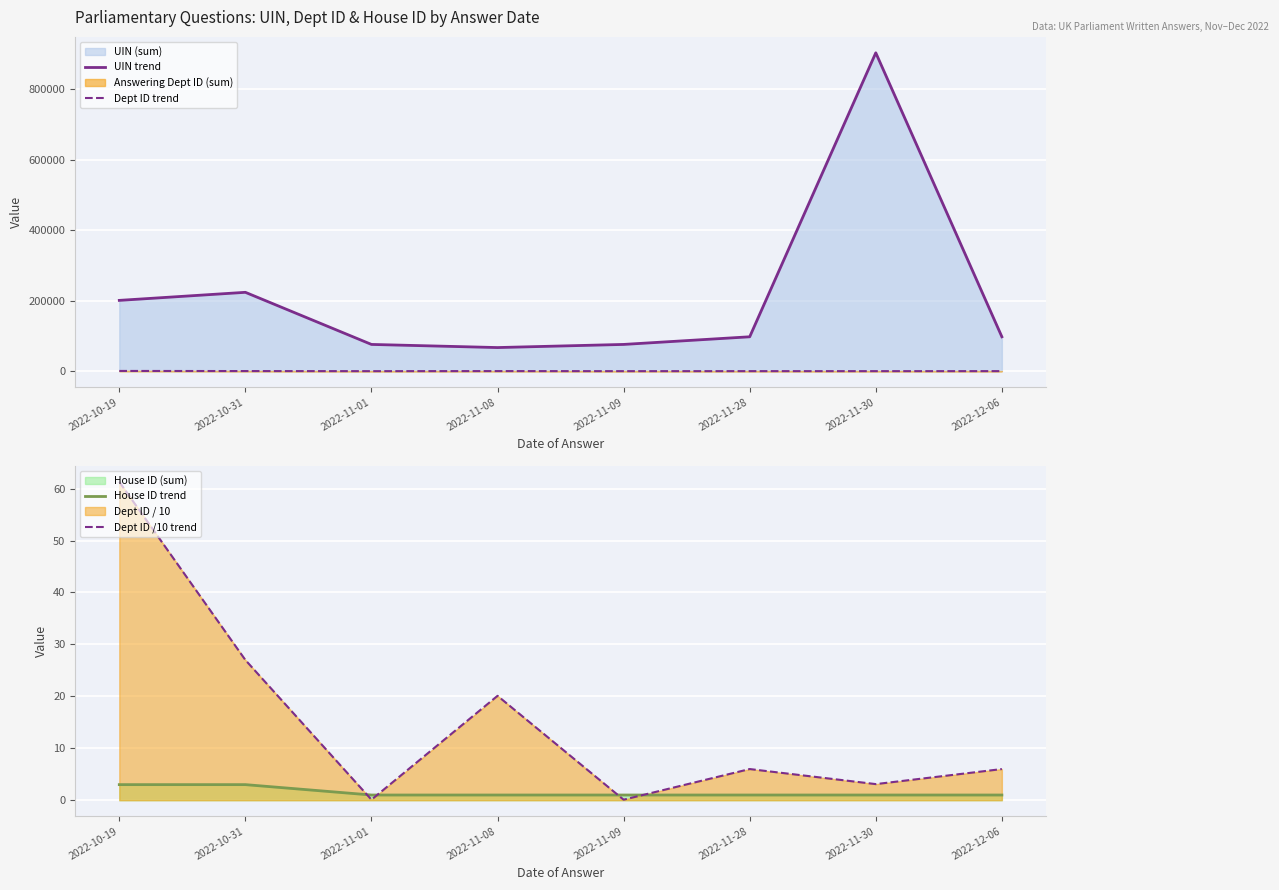

Which has a higher value, 2022-12-06 or 2022-11-30?

2022-11-30